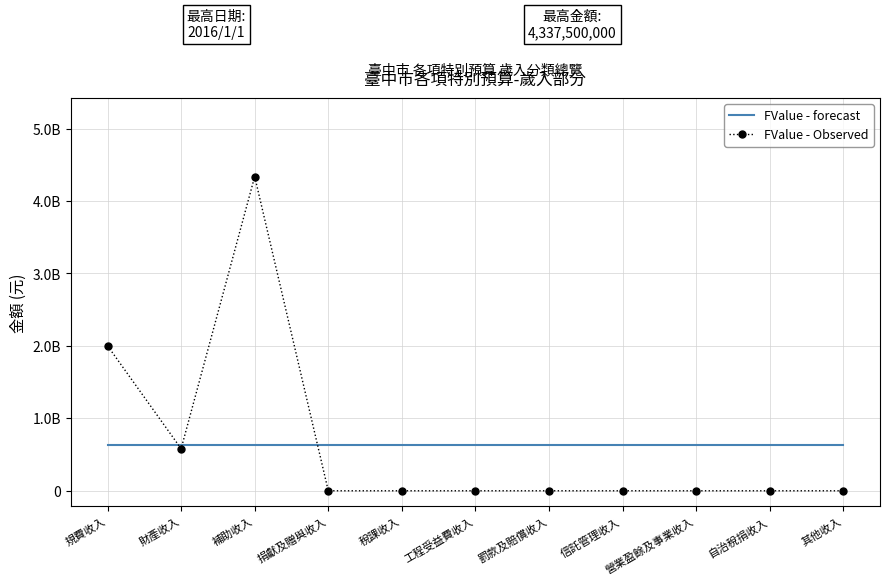

What are all the series names shown in the legend?

FValue - forecast, FValue - Observed